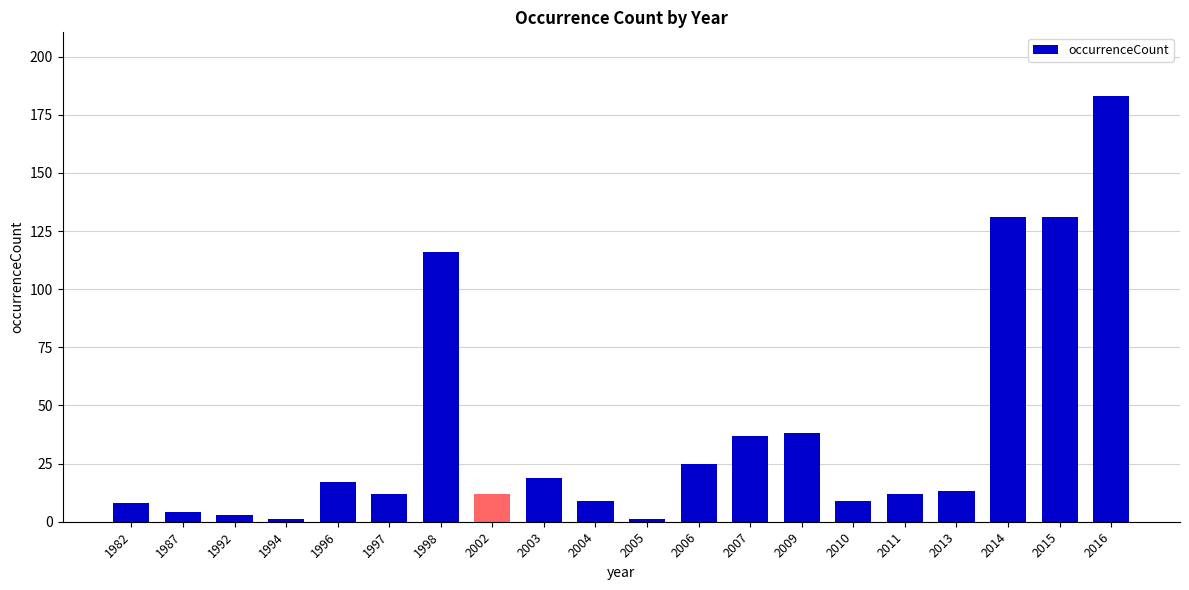

What is the ratio of the value at 1982 to the value at 2006?

0.3